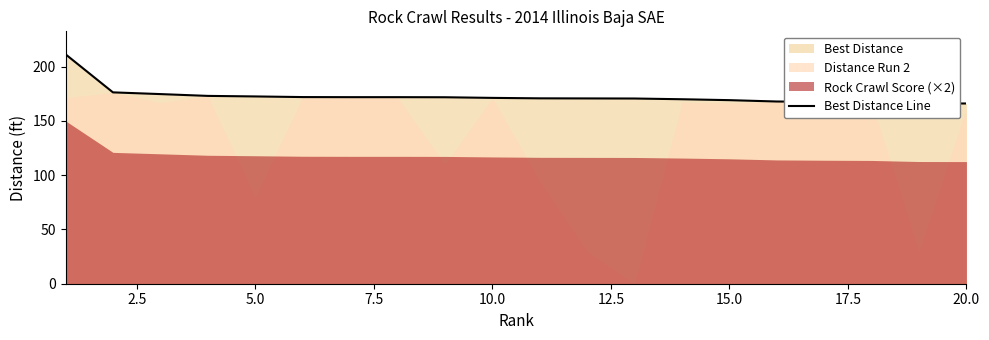

The Best Distance Line series shows 73.0 at 10.0. True or false?

False